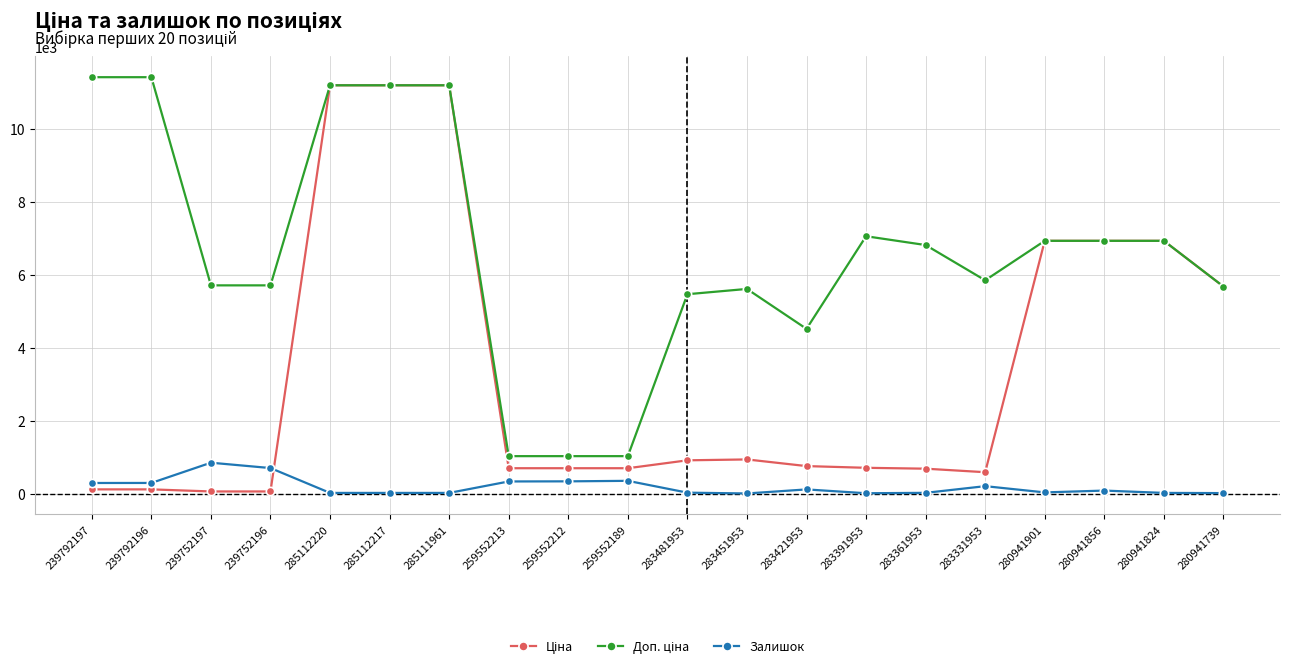

True or false: Залишок has more than 1 points higher than both neighbors.

True